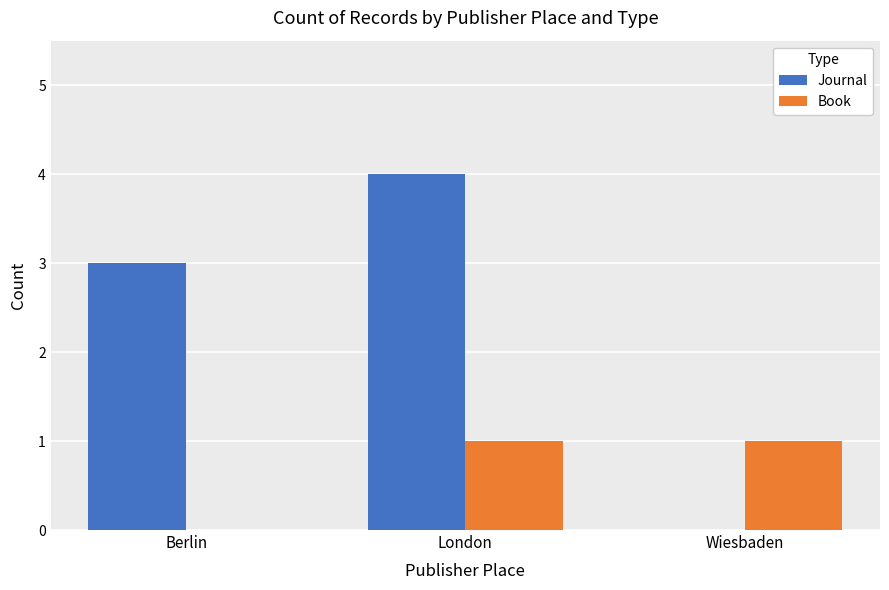

Which series has the largest total across all categories?

Journal